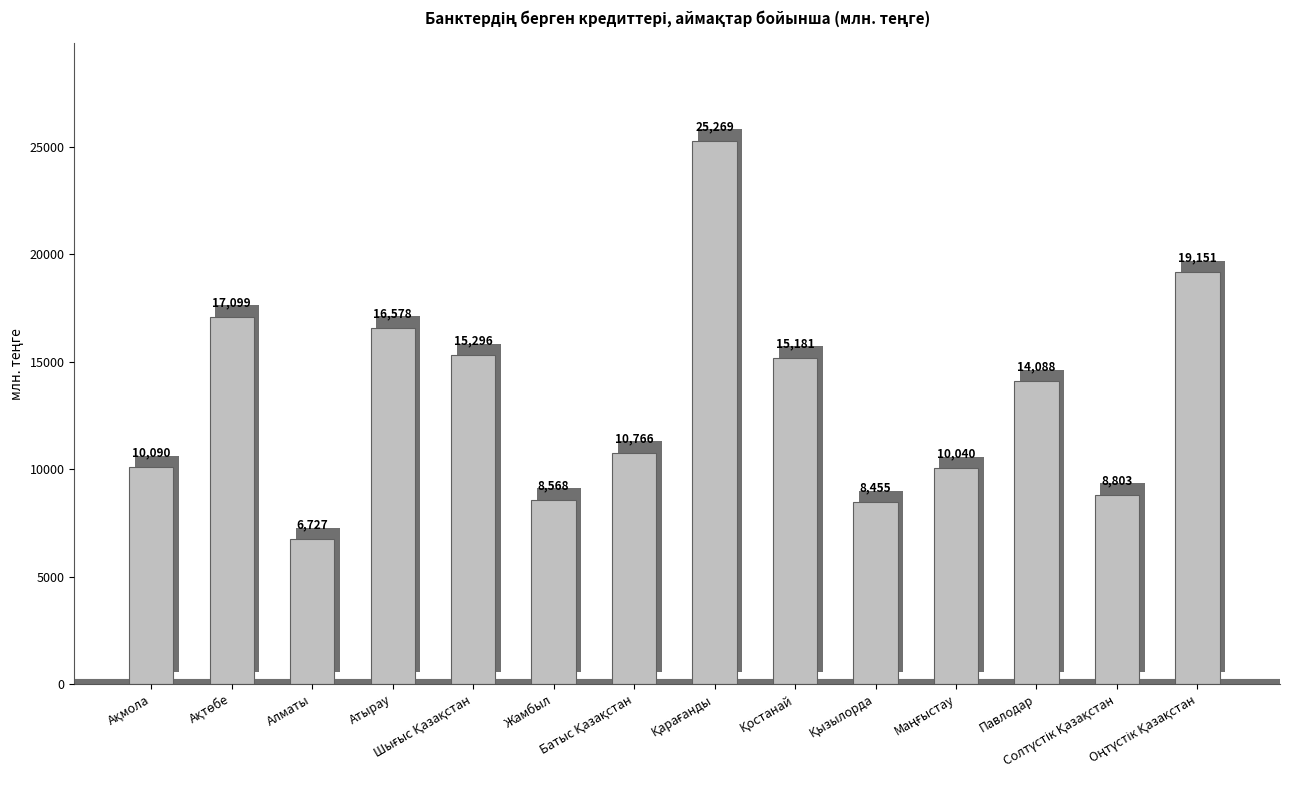

What is the value of the 6th bar from the left?

8568.5